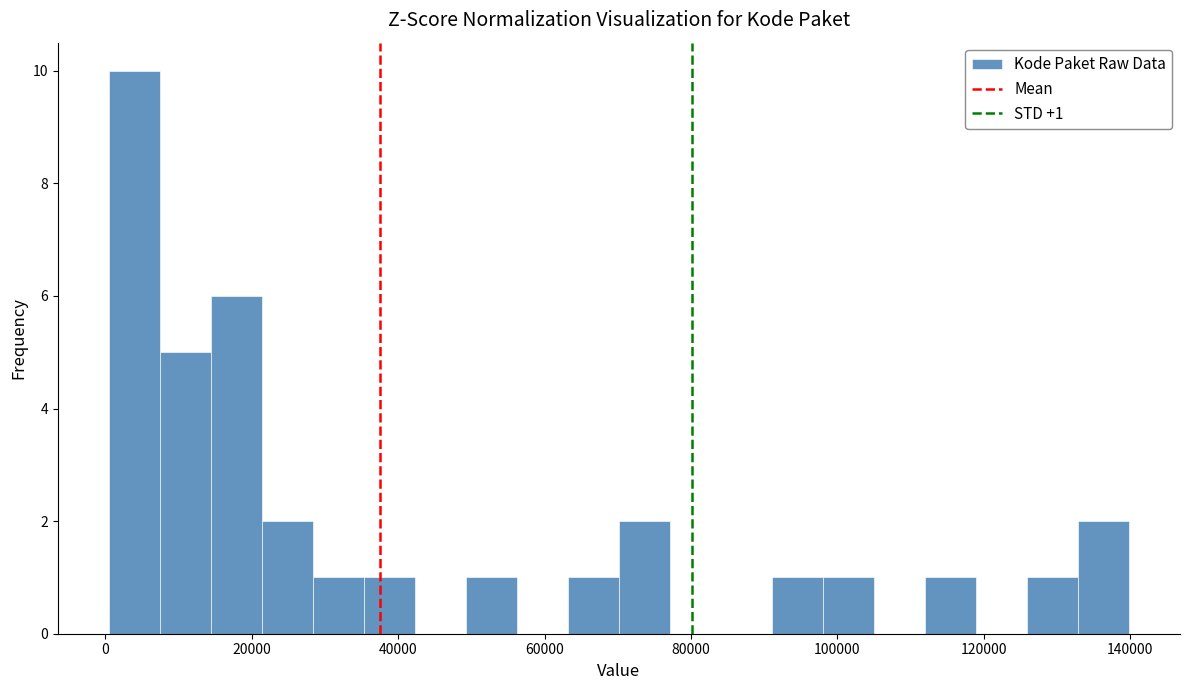

Around what value on the x-axis is the tallest bar? Give the approximate position of its centre, as read against the axis.

4000